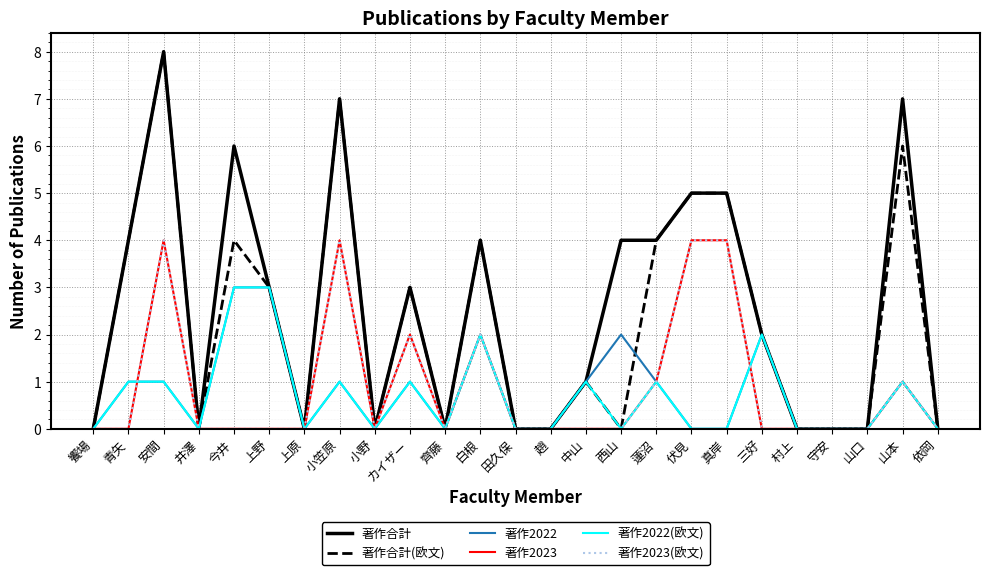

Is it true that 著作2023 equals 0 at 齊藤?

True